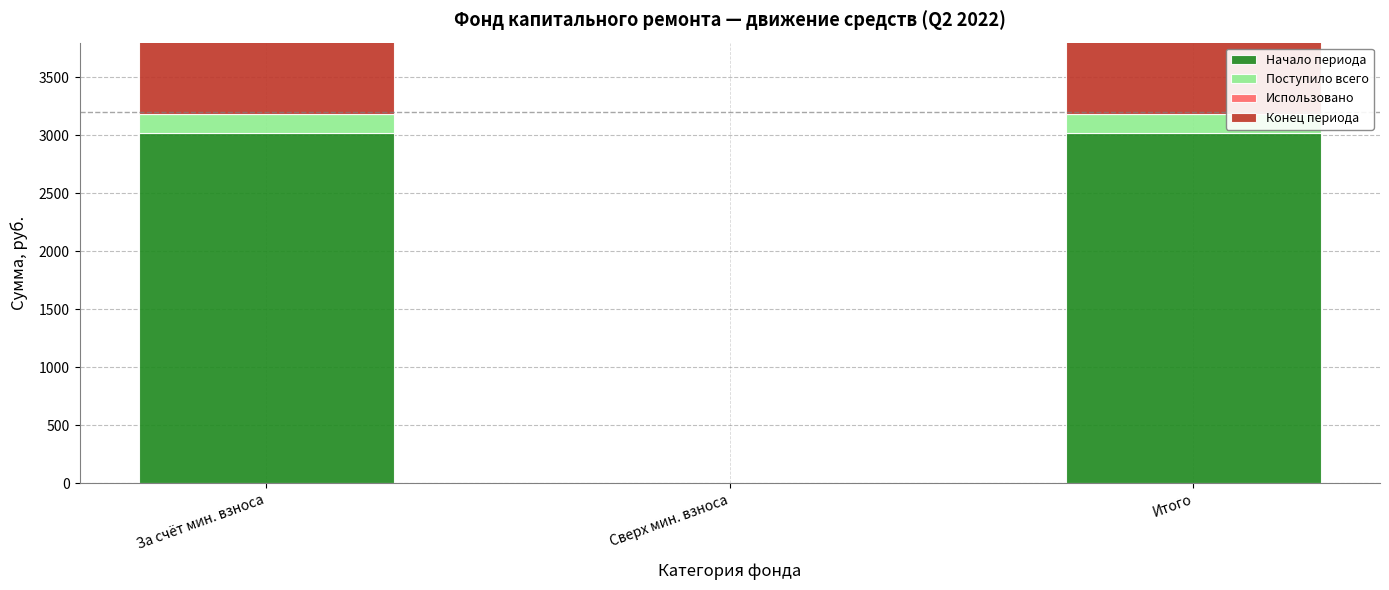

The Начало периода series shows -1133.4 at Сверх мин. взноса. True or false?

False